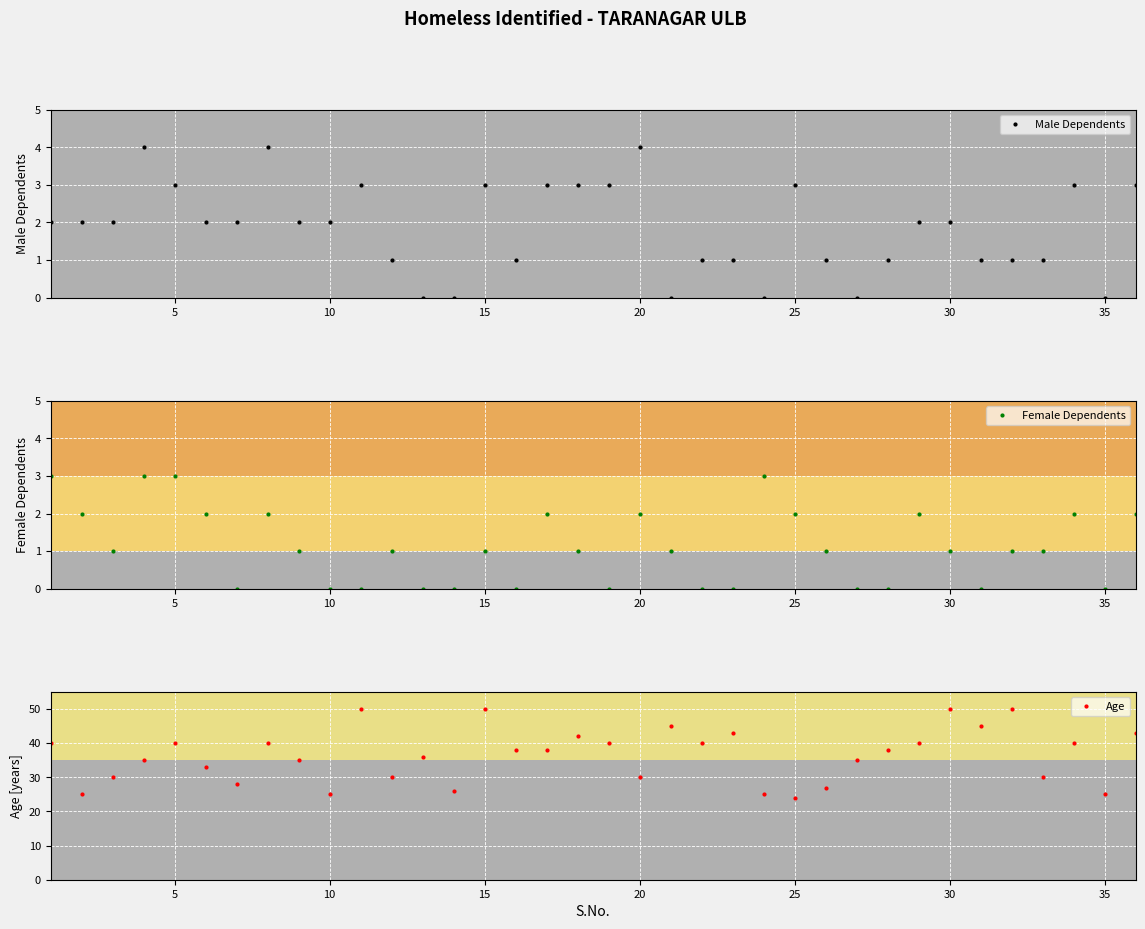

True or false: Age has more than 0 interior local peaks.

True